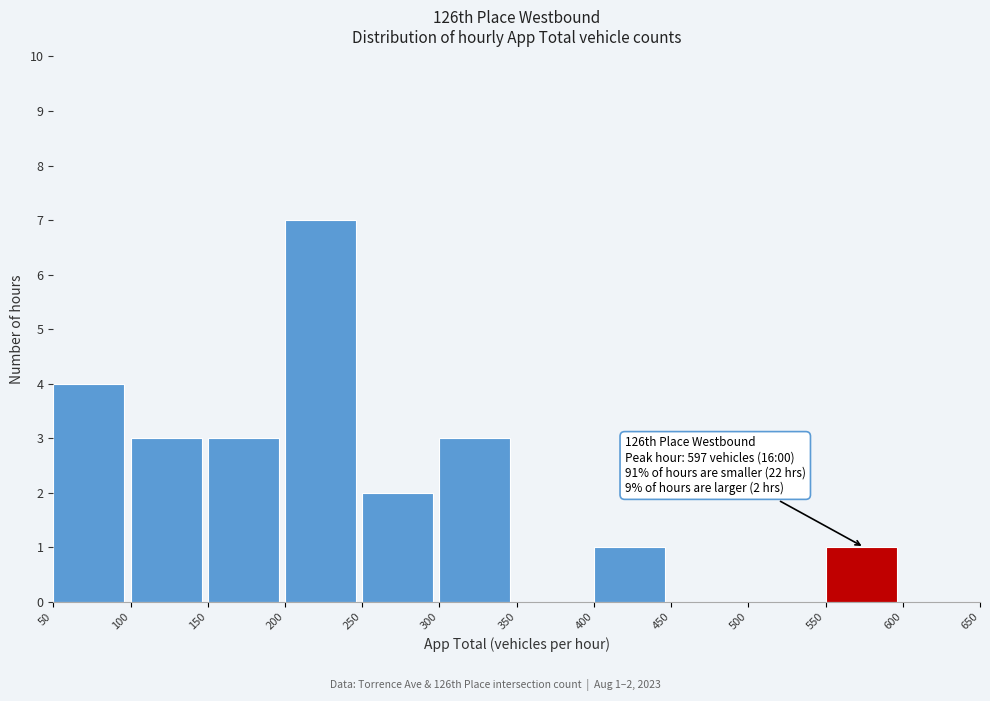

Over which range of the x-axis is the bar tallest?

200 to 250